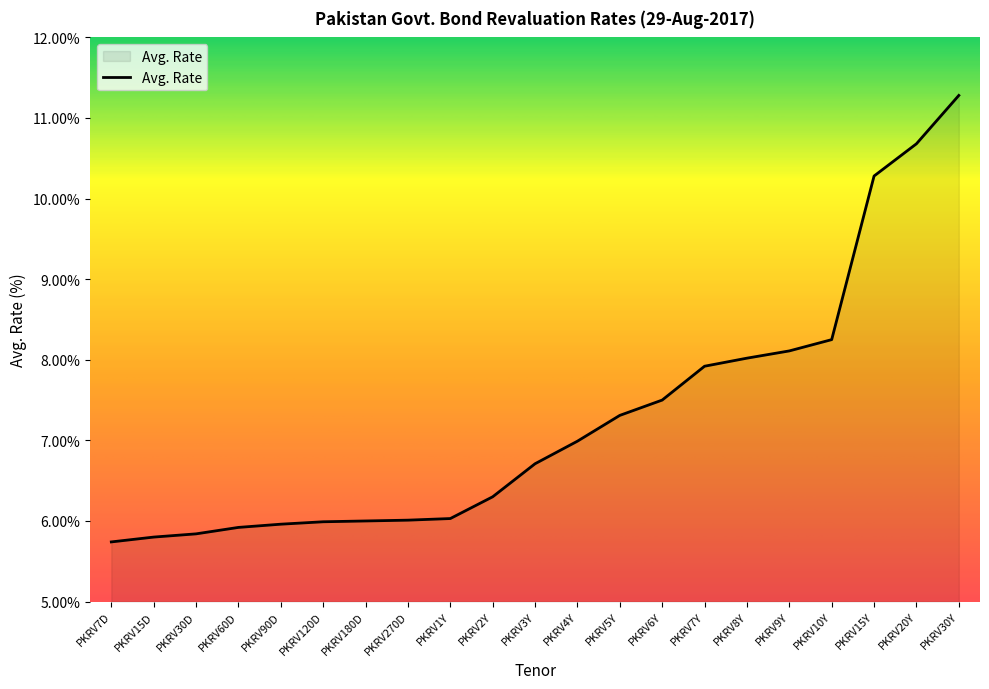

What is the sum of the values at PKRV2Y and PKRV180D?

12.3